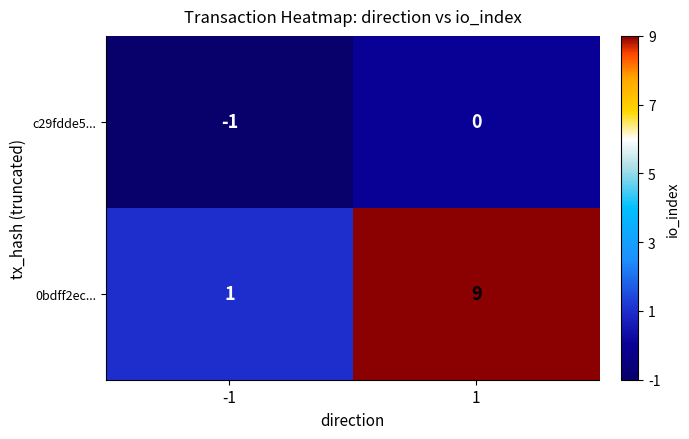

What is the difference between the maximum and minimum values in the 0bdff2ec... series?

8